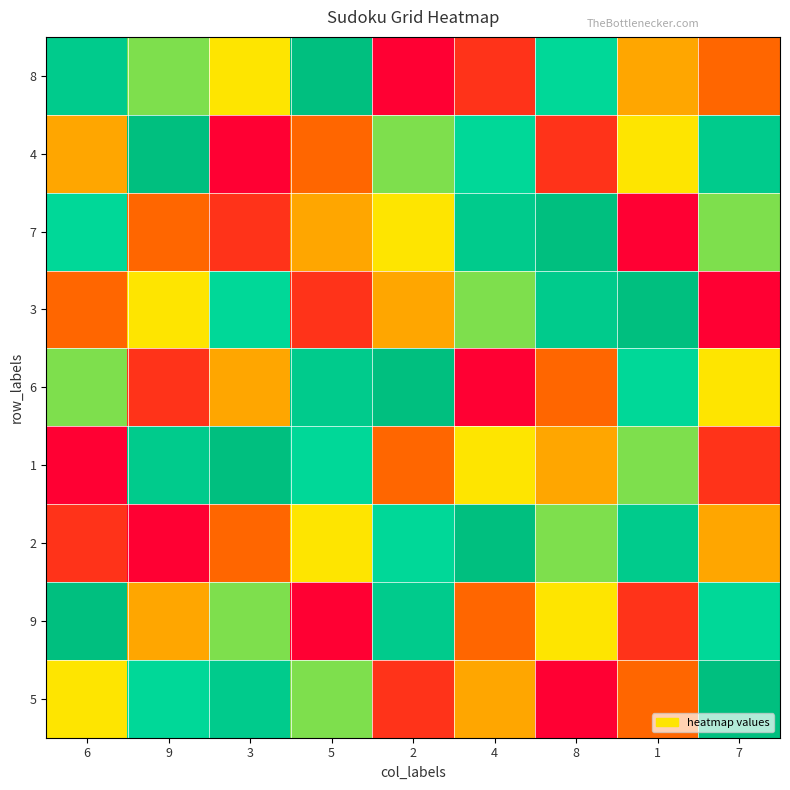

Which has a higher value, 1 or 5?

5